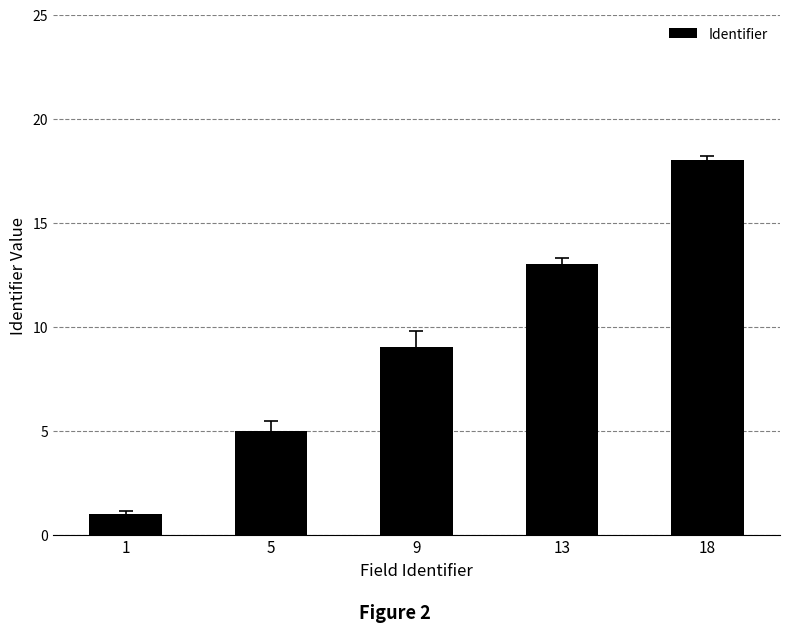

The chart shows a value of 9 at 9. True or false?

True